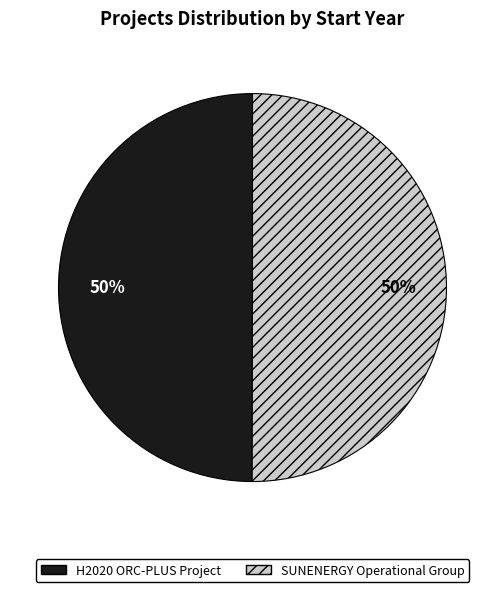

Is it true that H2020 ORC-PLUS Project is 61% of the pie?

False